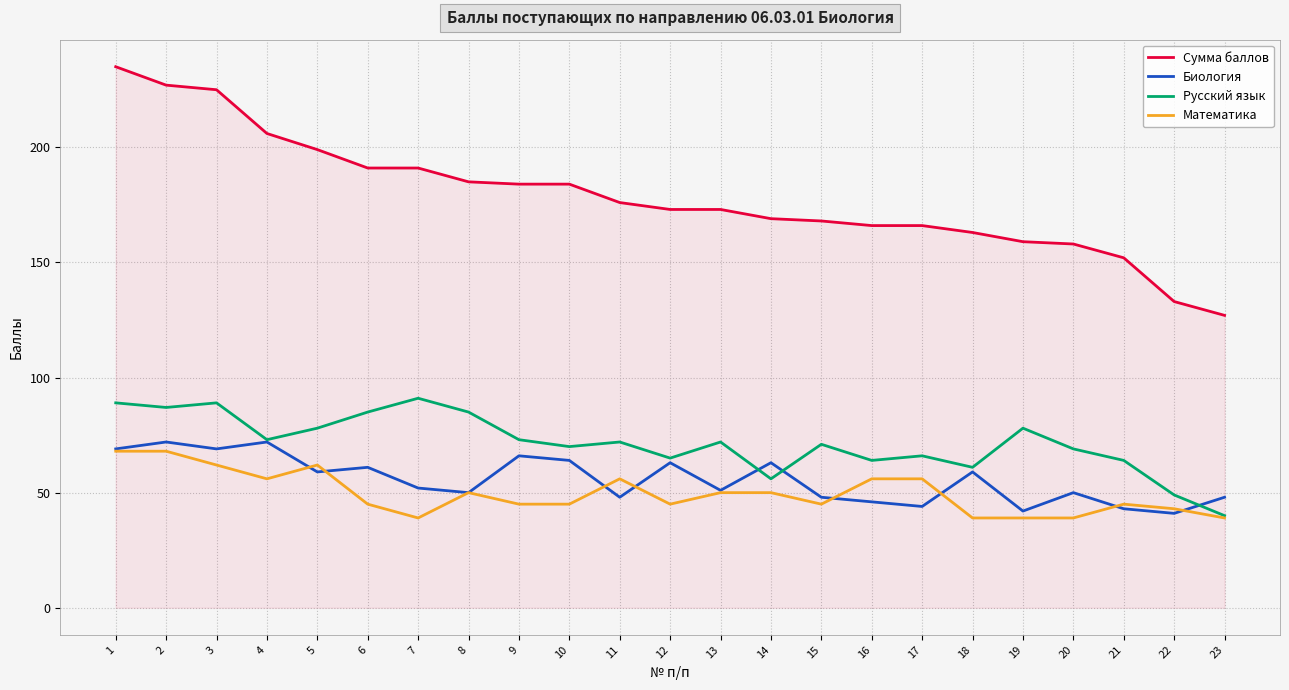

What is the greatest value displayed?

235